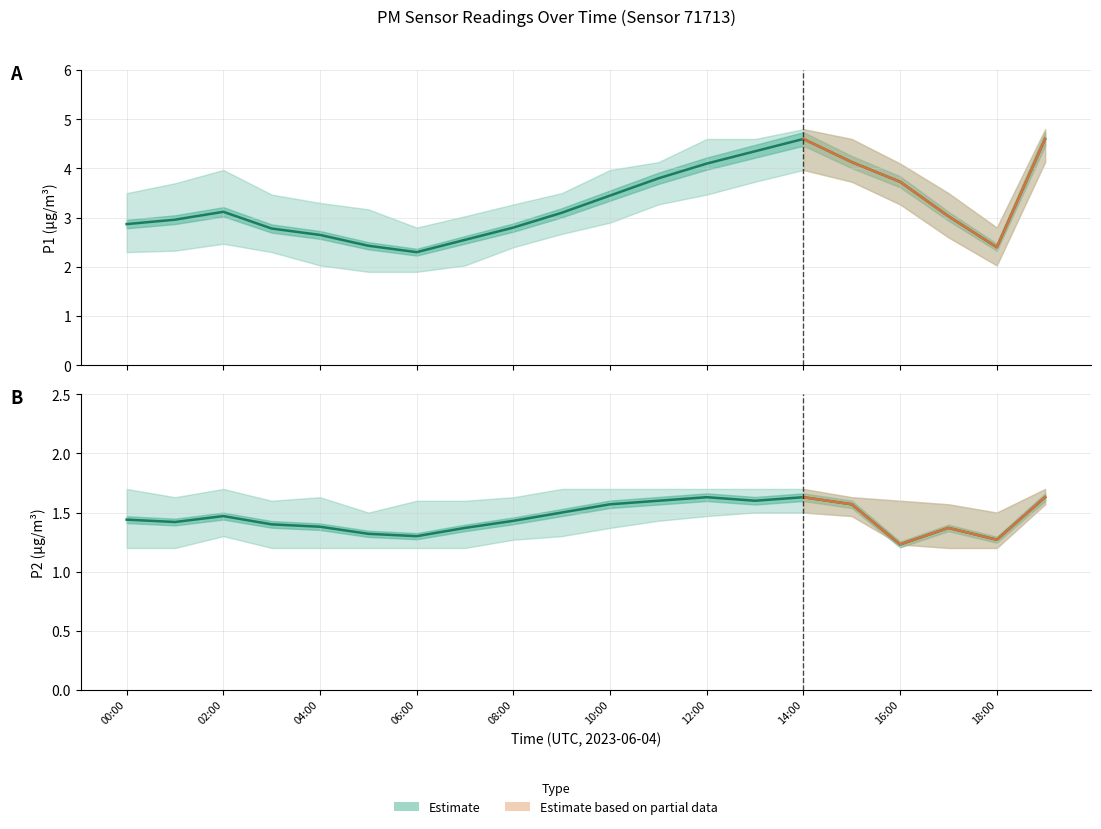

How many interior local valleys does the P2 series have?

5